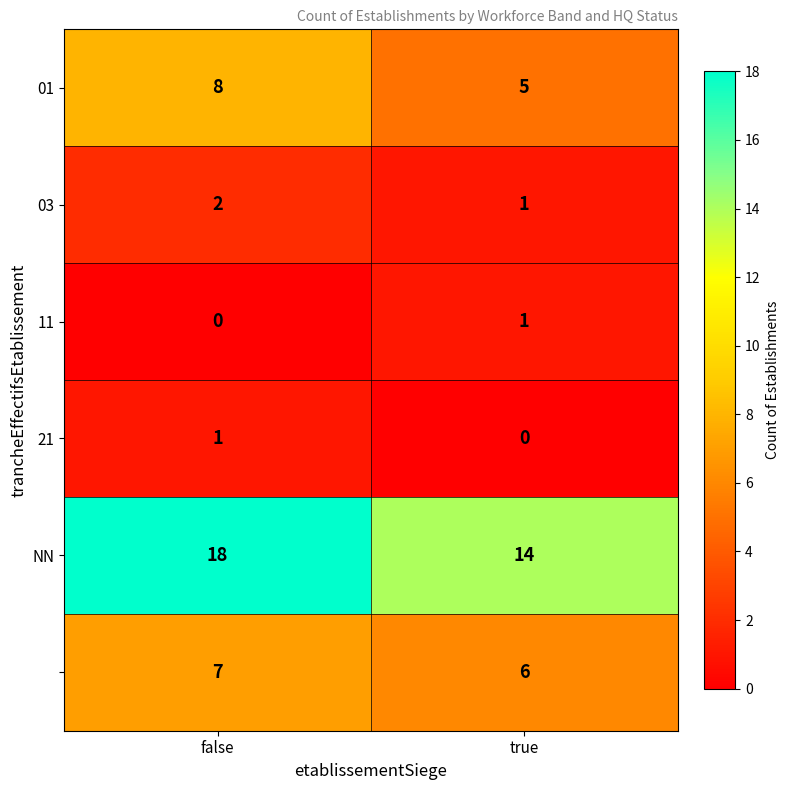

What is the spread (max minus min) of values at false?

18